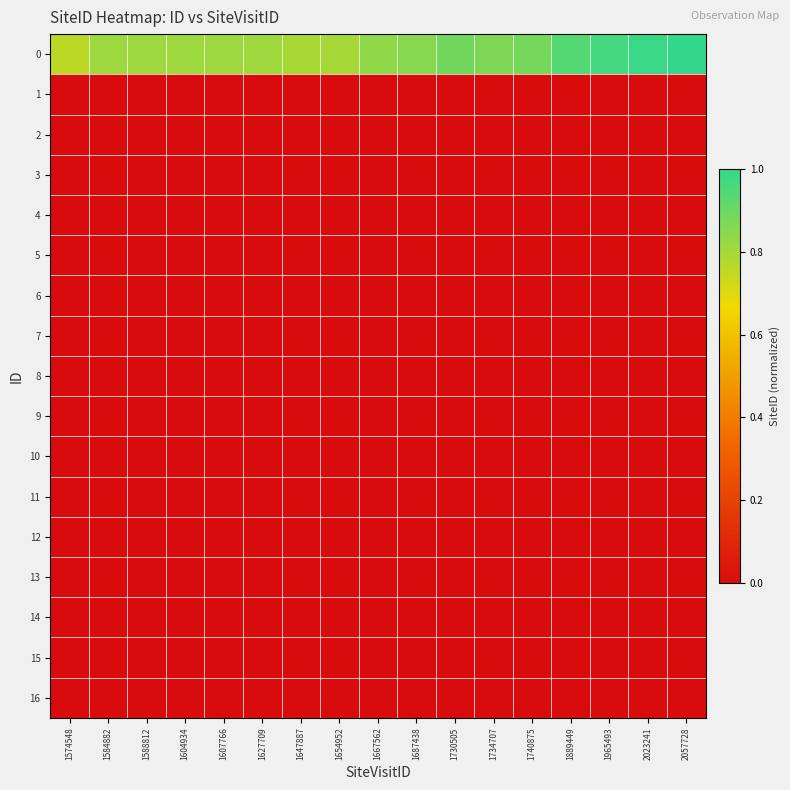

What is the total value across all series at 1588812?

0.8